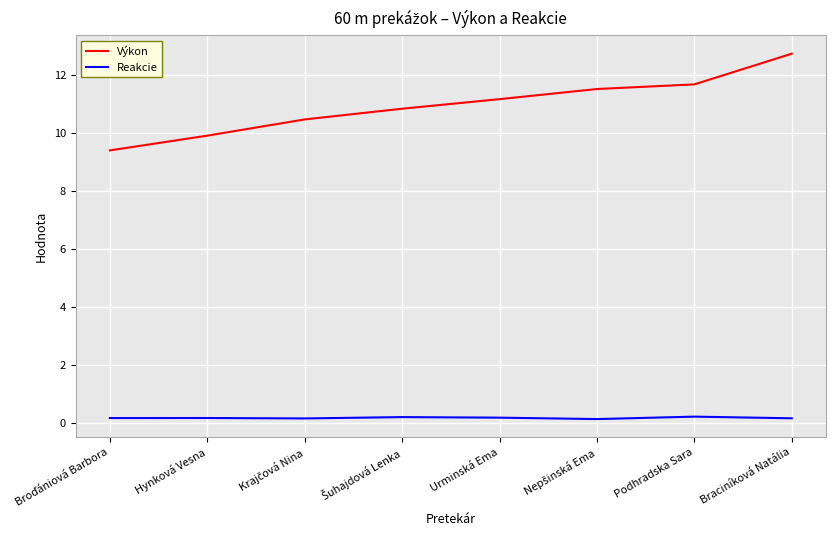

True or false: Reakcie and Výkon cross at least once.

False